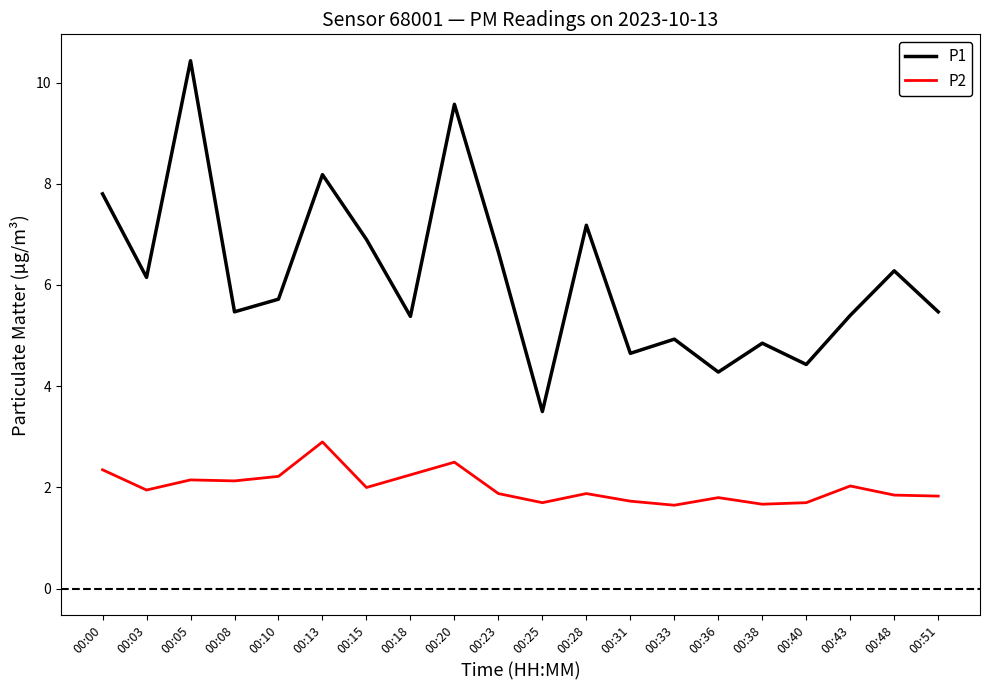

Rank the series by their maximum value, from highest to lowest.

P1, P2